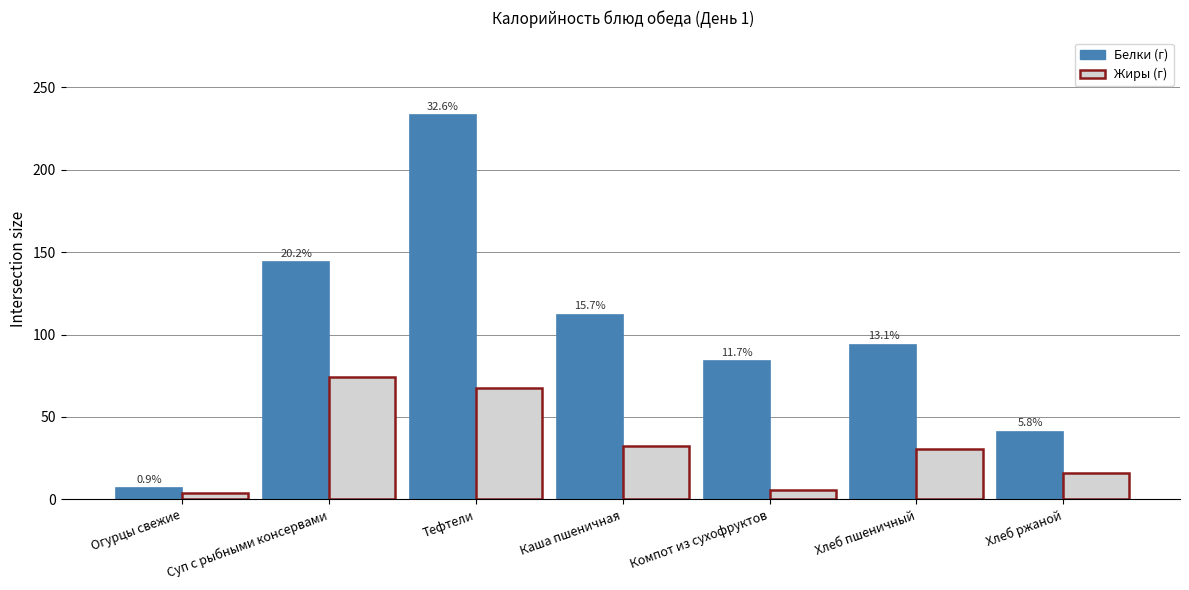

The Белки (г) series shows 83.7 at Компот из сухофруктов. True or false?

True